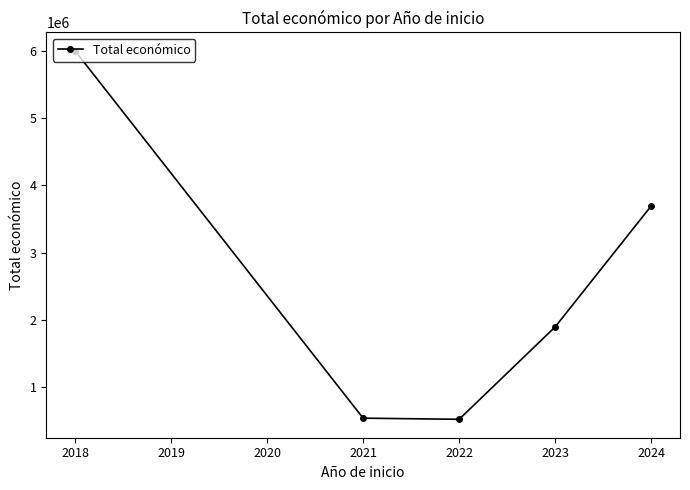

How many points are lower than both their immediate neighbors (excluding endpoints)?

1